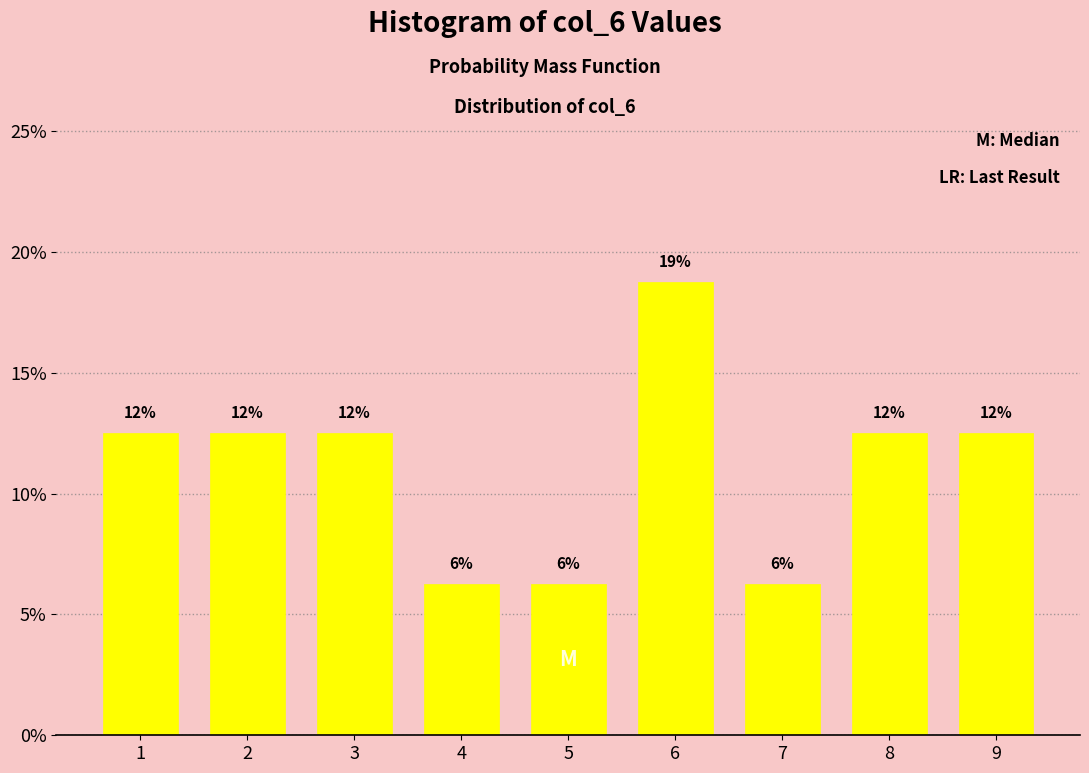

Does the chart contain any negative values?

No